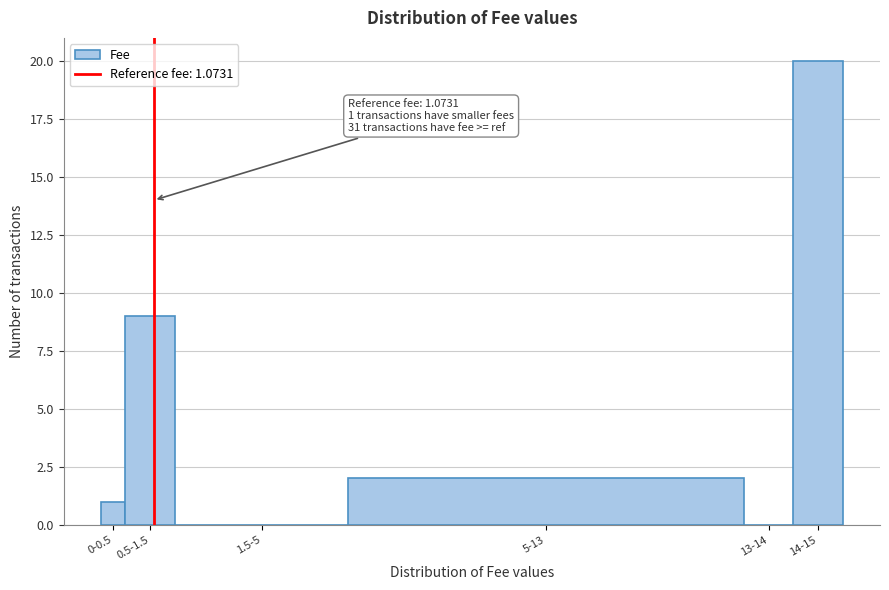

Reading left to right, extract all data points from this chart.

0-0.5=1	0.5-1.5=9	1.5-5=0	5-13=2	13-14=0	14-15=20